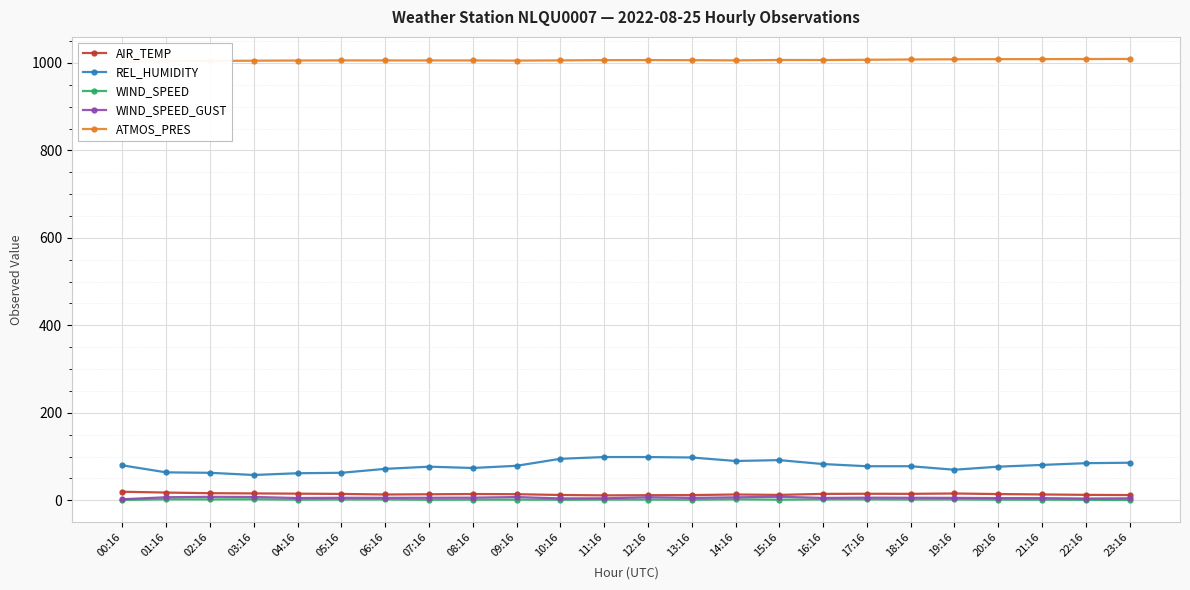

How many lines are shown in the chart?

5